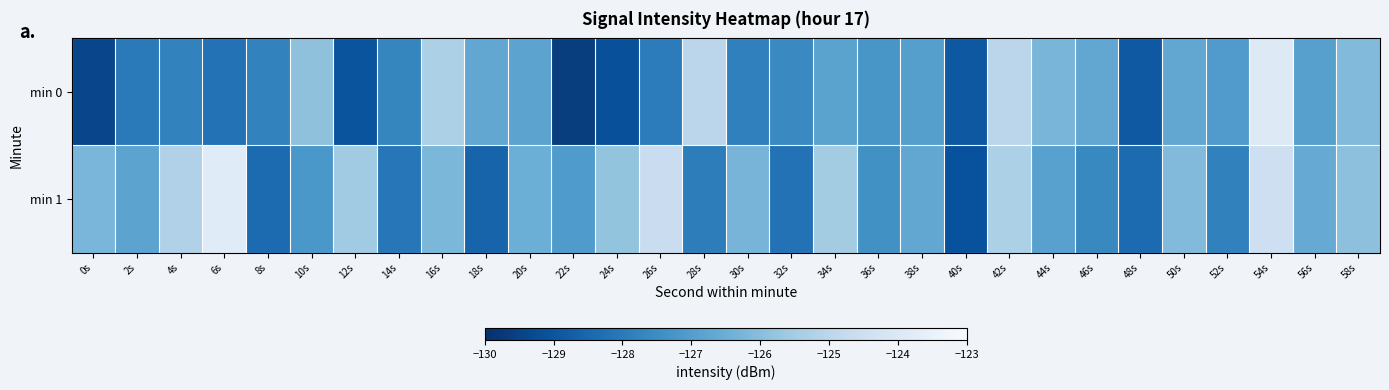

Rank the series by their maximum value, from lowest to highest.

min 0, min 1